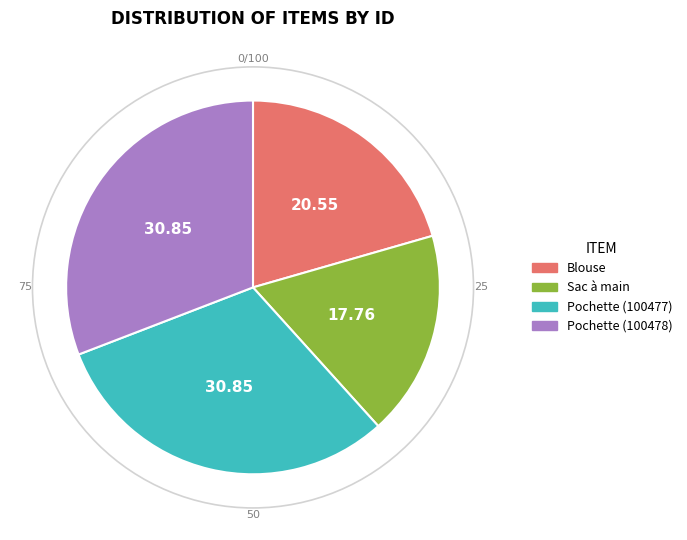

How many slices are in this pie chart?

4